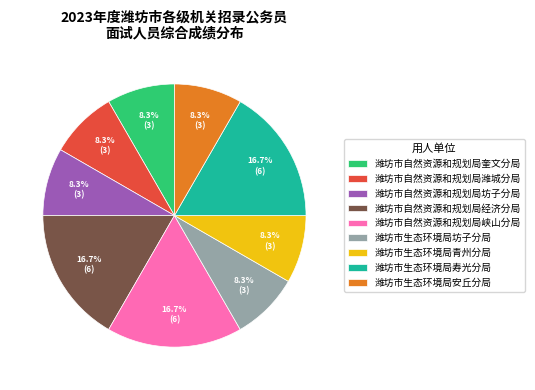

Is there any slice that represents more than half of the pie?

No